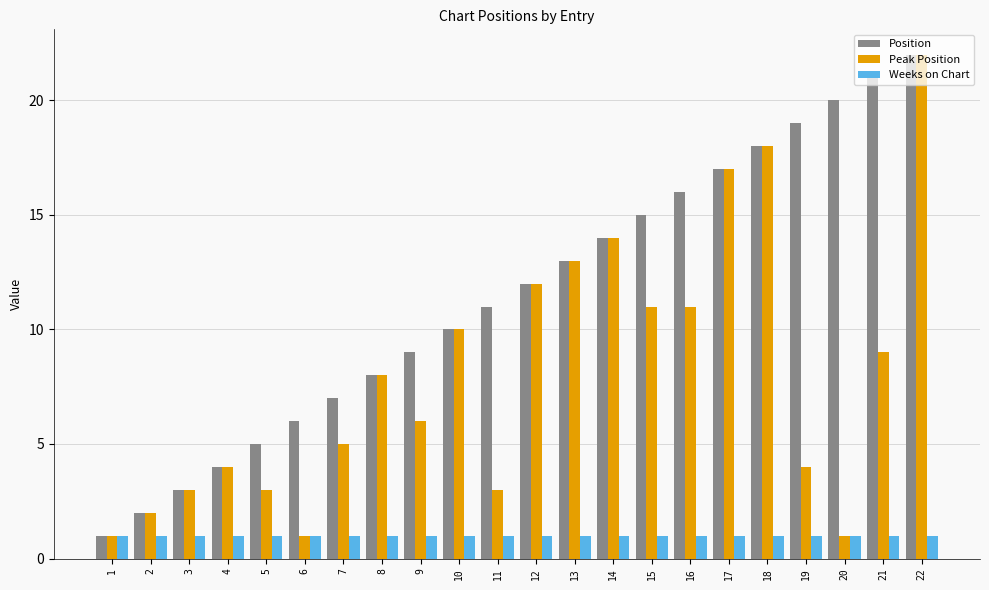

Between 9 and 15, which series saw the biggest shift?

Position